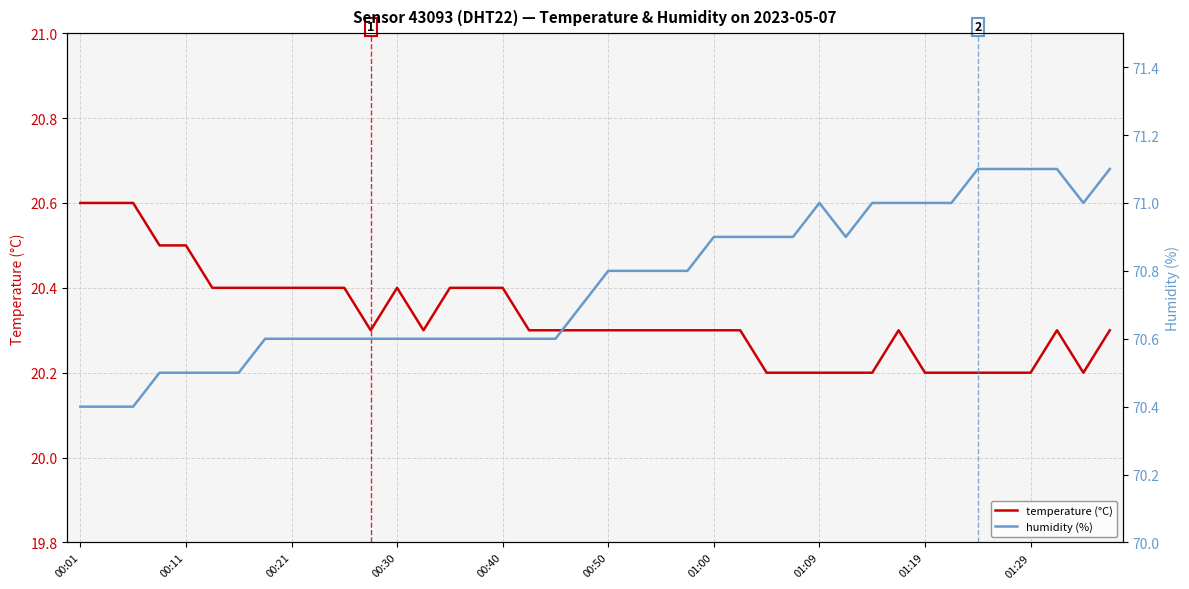

What is the maximum value shown in the chart?

71.1